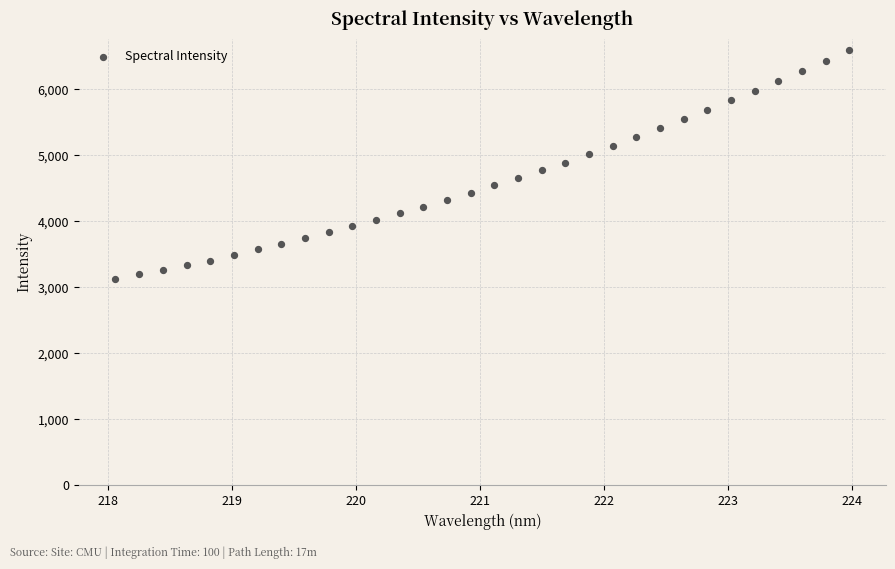

What is the range of Y values (max minus min)?

3465.6